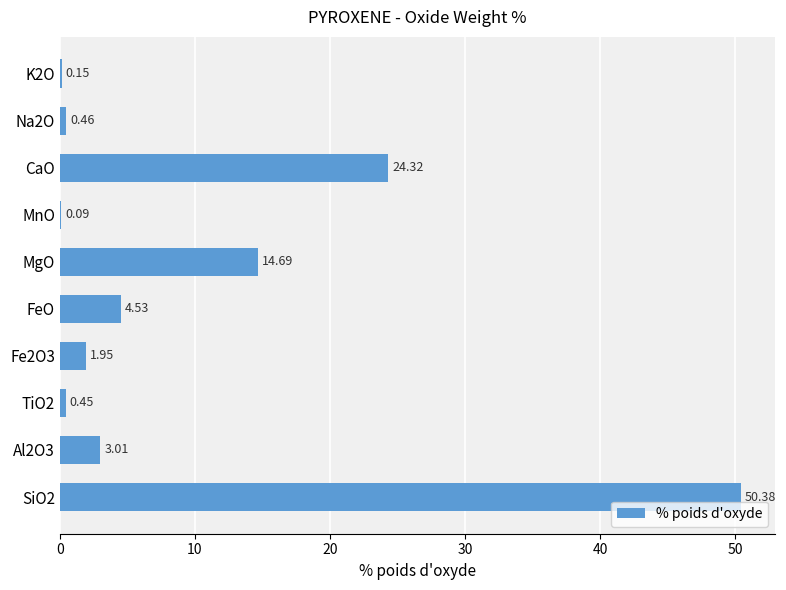

What is the sum of all values?

100.0